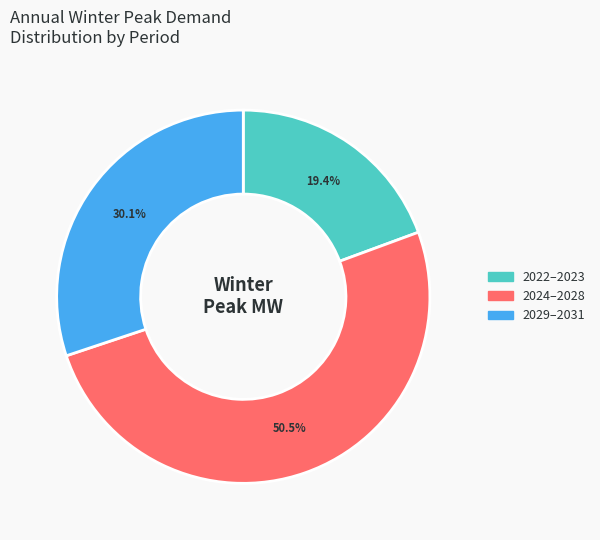

How many segments does this pie chart have?

3